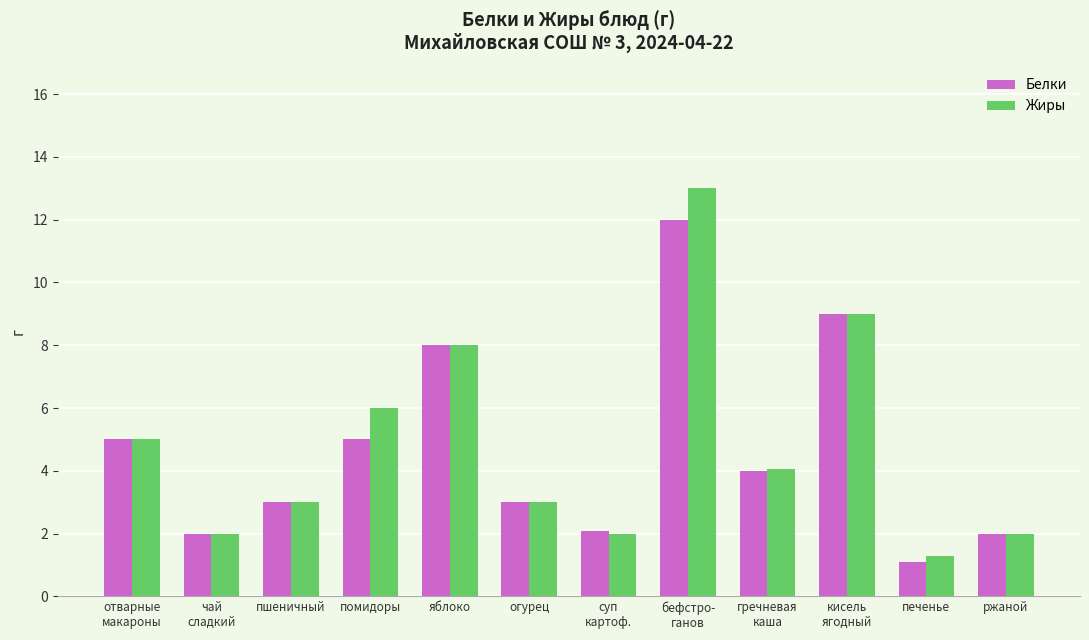

What is the total value across all series at ржаной?

4.0